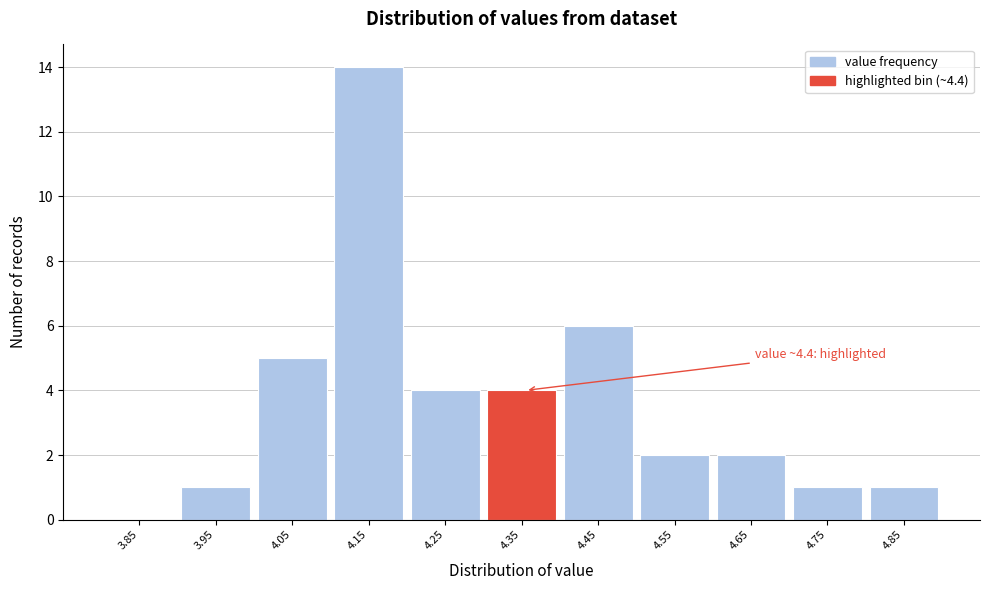

Reading left to right, what are all the values shown in this chart?

3.85=0	3.95=1	4.05=5	4.15=14	4.25=4	4.35=4	4.45=6	4.55=2	4.65=2	4.75=1	4.85=1